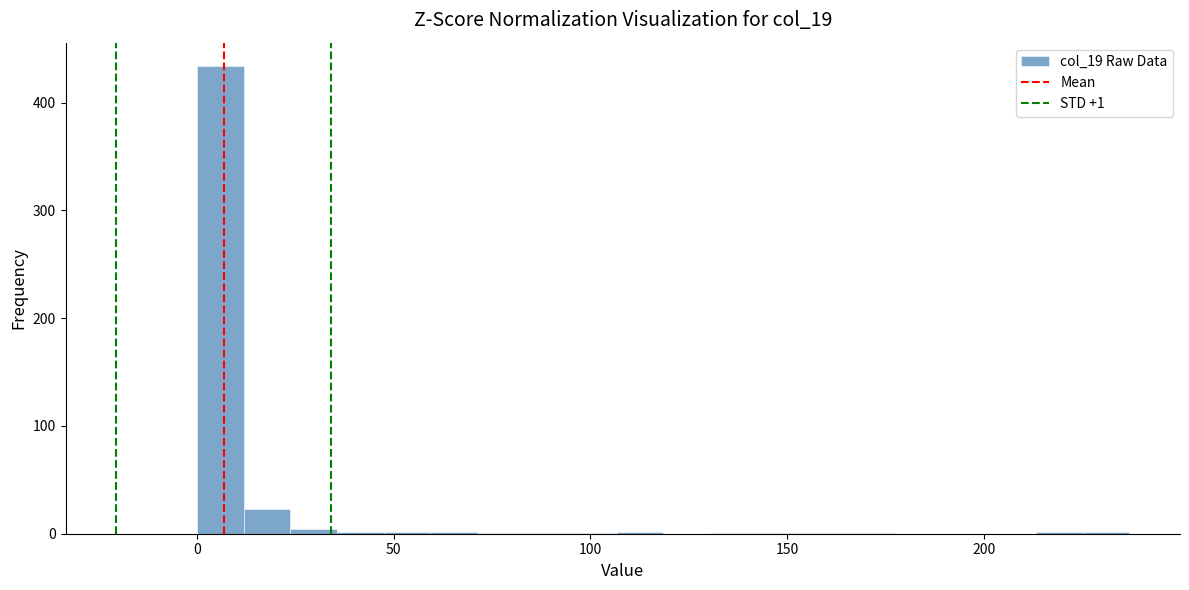

Read against the x-axis, roughly where is the centre of the tallest bar?

5